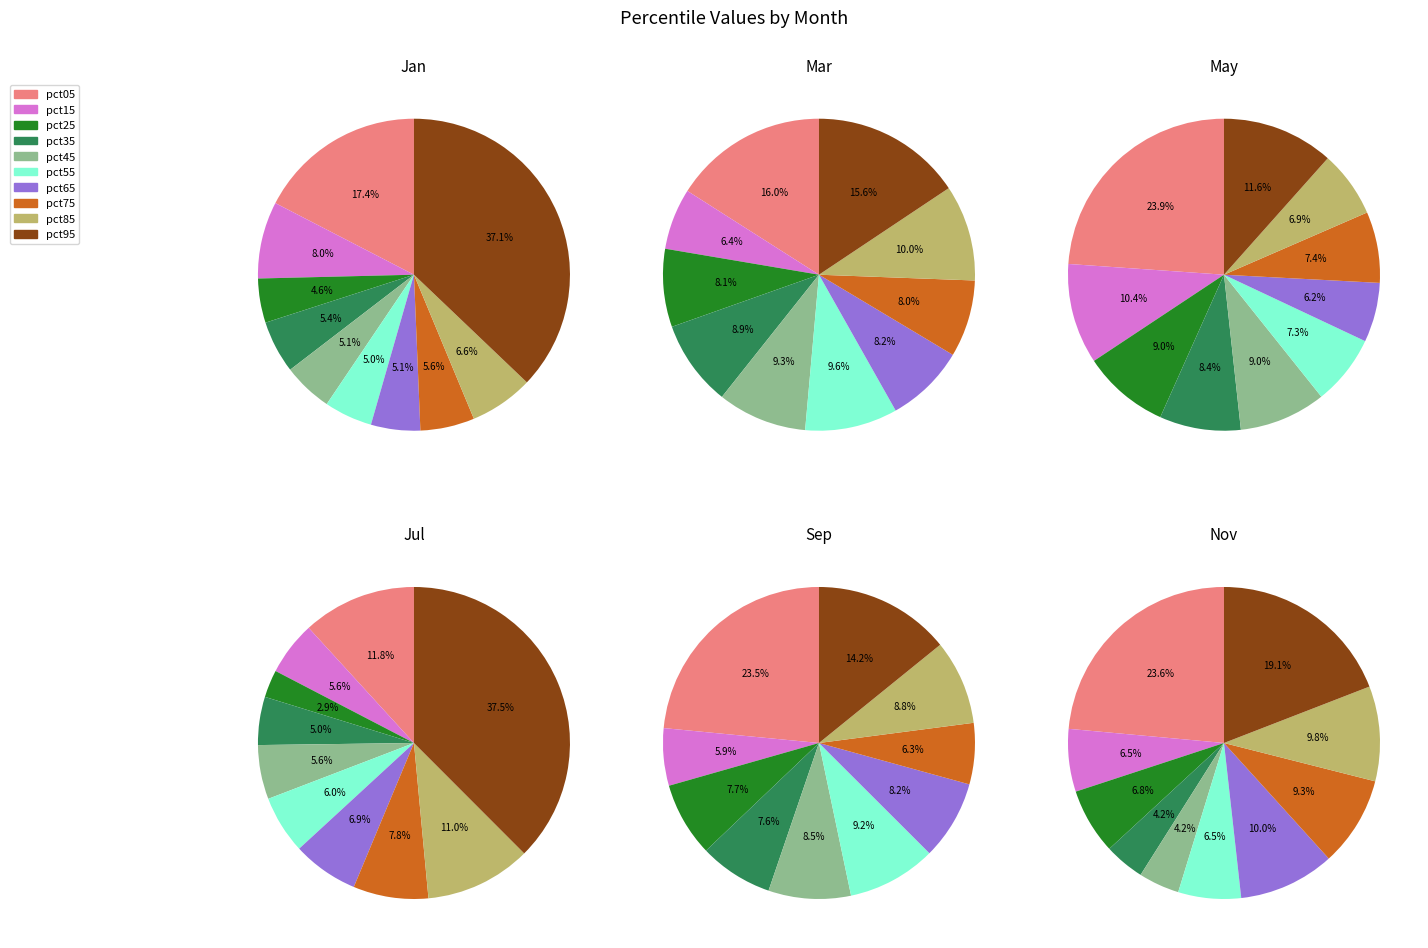

What is the total percentage of pct45 and pct25?

9.7%